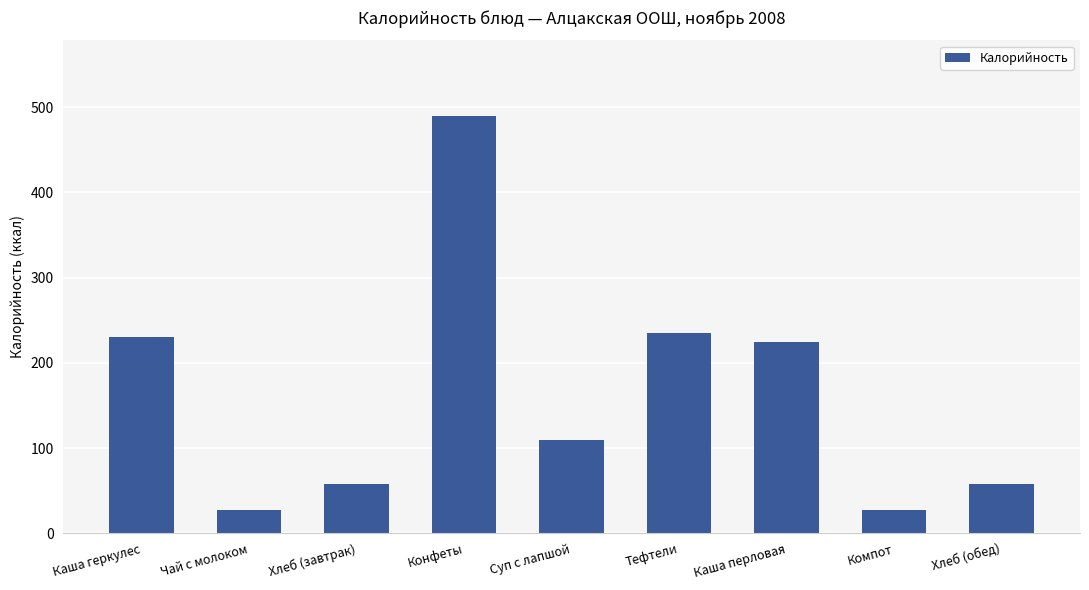

What is the maximum value shown in the chart?

490.0